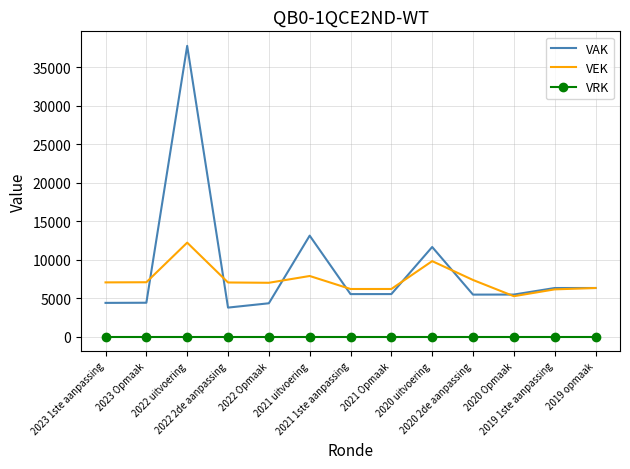

What is the sum of all VEK values?

95324